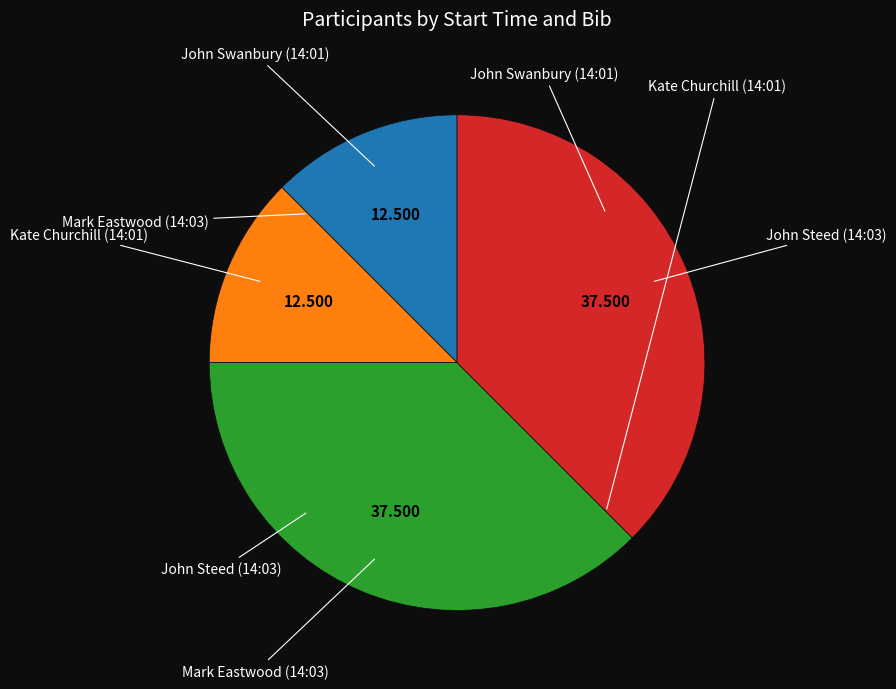

Does John Swanbury (14:01) represent more than half of the total?

No